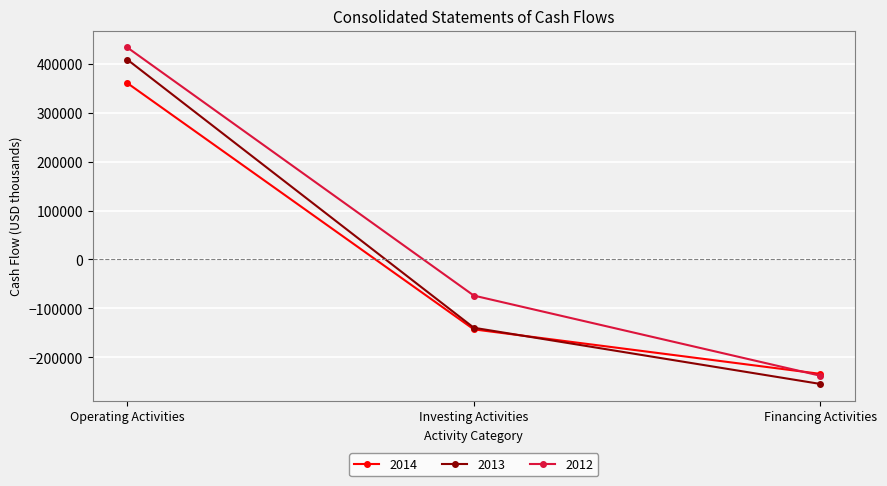

What are all the series names shown in the legend?

2014, 2013, 2012